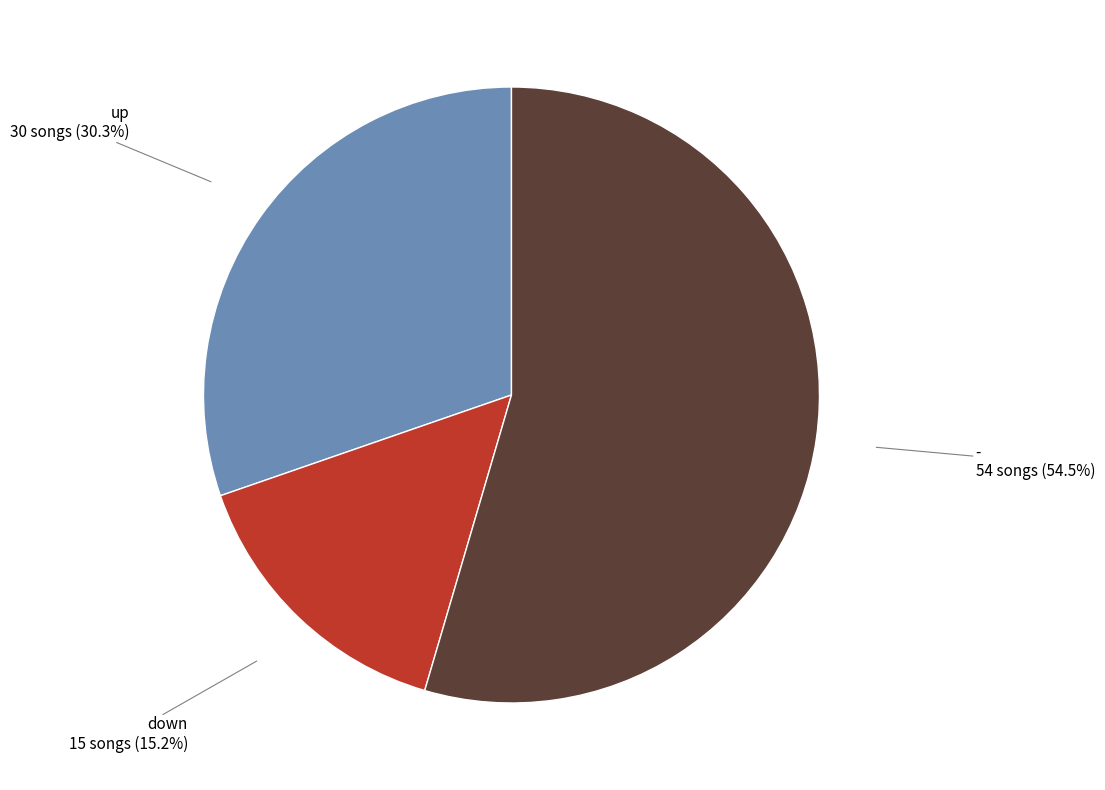

What percentage is NOT represented by up?

69.7%